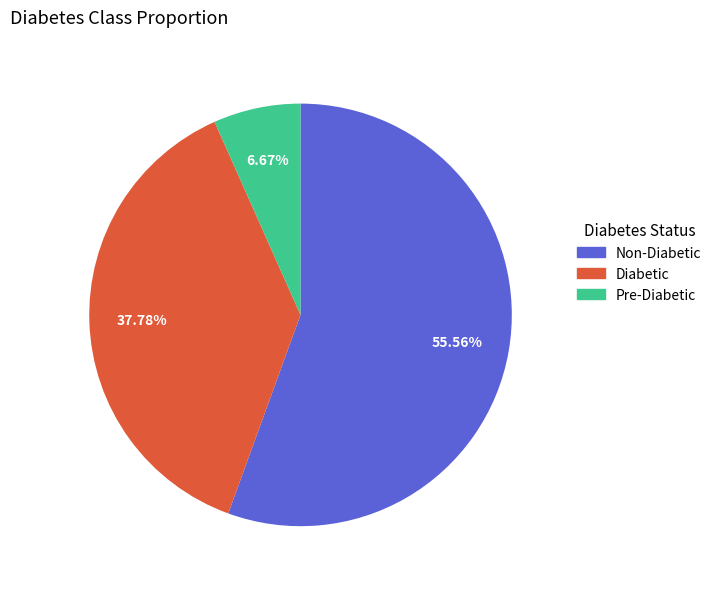

To the nearest percent, what is the difference between the largest and smallest slice percentages?

49%